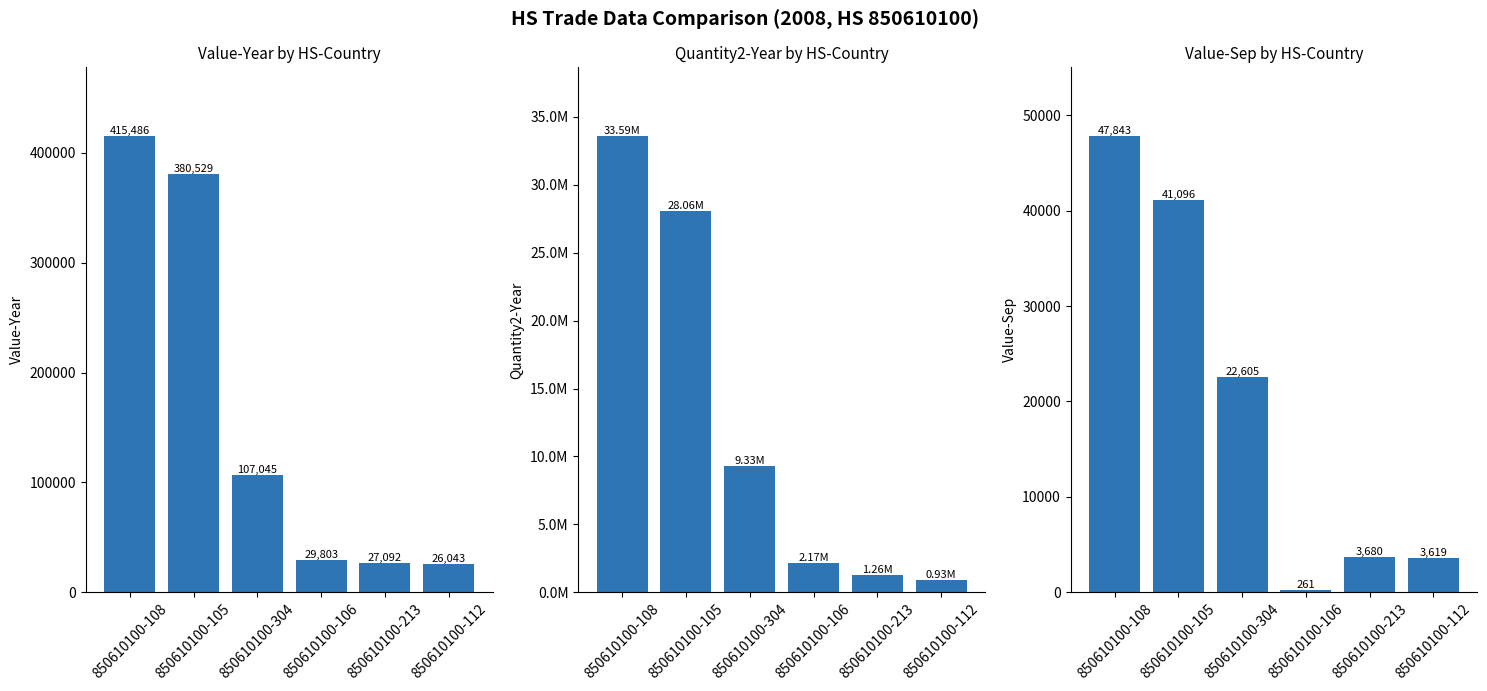

Reading left to right, what are all the values shown in this chart?

Value-Year: 415486	380529	107045	29803	27092	26043
Quantity2-Year: 33593808	28060900	9329844	2172000	1260000	931996
Value-Sep: 47843	41096	22605	261	3680	3619